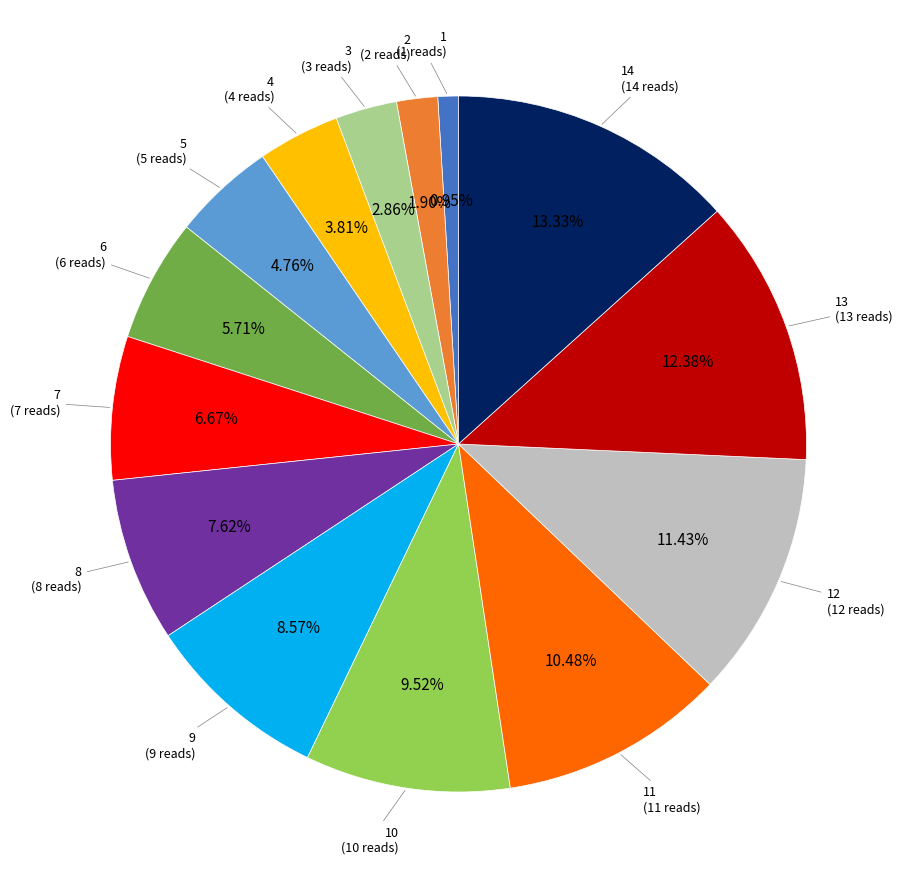

Is there a majority slice in this chart?

No